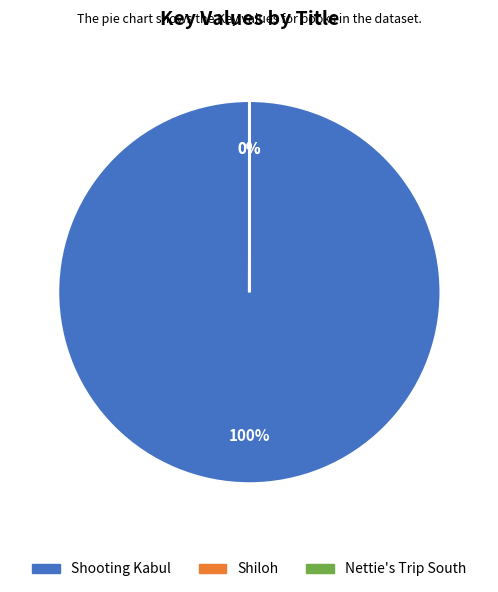

To the nearest percent, what is the average slice percentage?

33%